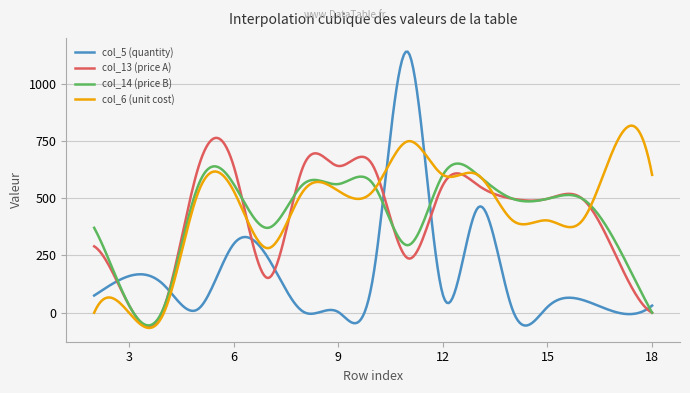

What is the average value of the col_5 (quantity) series?

175.8